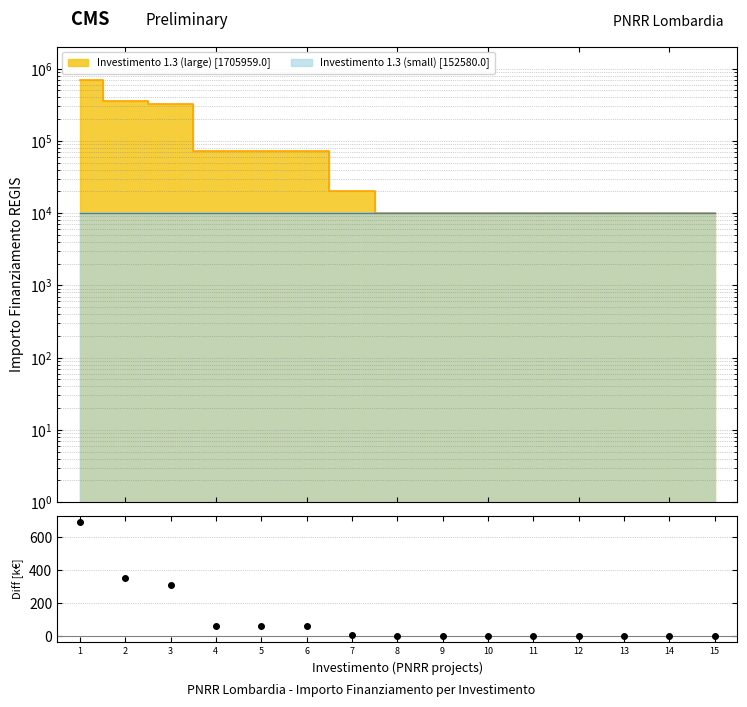

Reading left to right, what are all the values shown in this chart?

704421.9	362202.8	321958.0	71885.4	71885.4	71885.4	20344.0	10172.0	10172.0	10172.0	10172.0	10172.0	10172.0	10172.0	10172.0